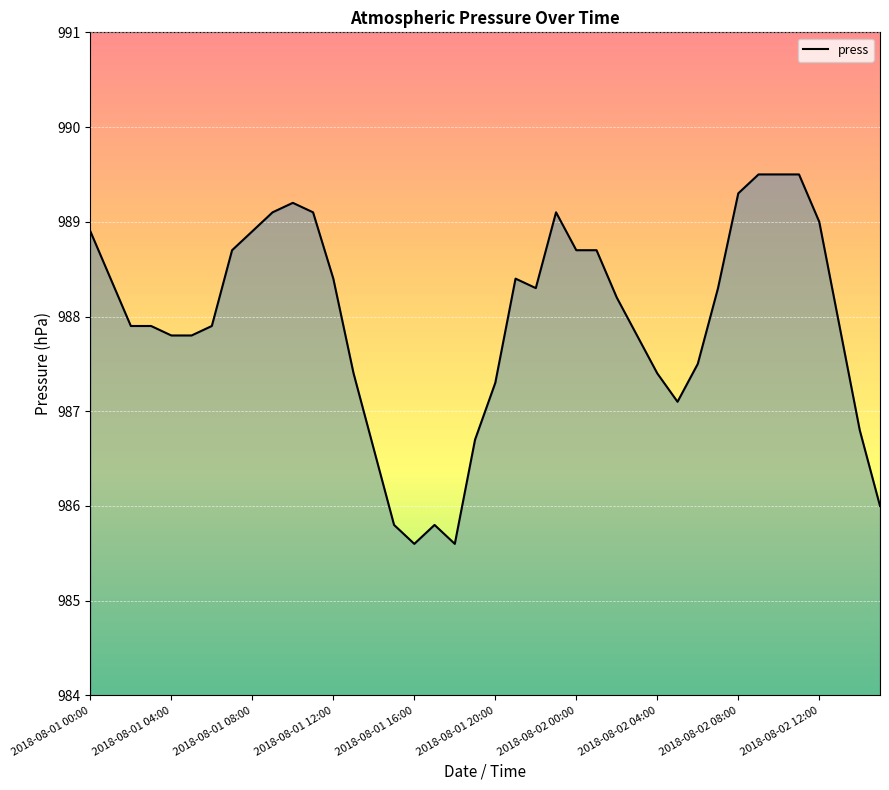

Does the chart display data point markers on the line(s)?

No